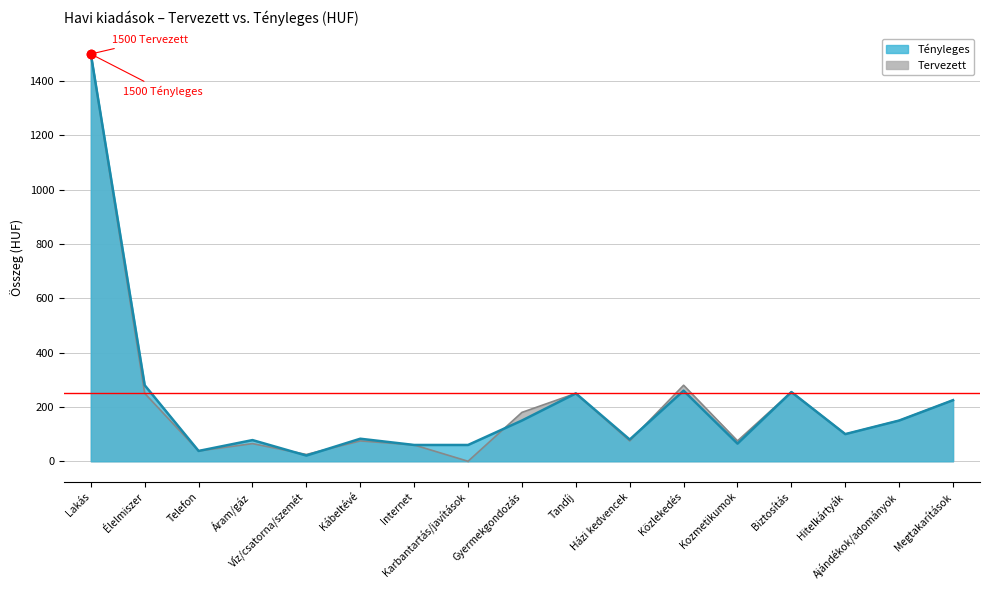

Where do Tényleges and Tervezett first cross each other?

Áram/gáz and Víz/csatorna/szemét